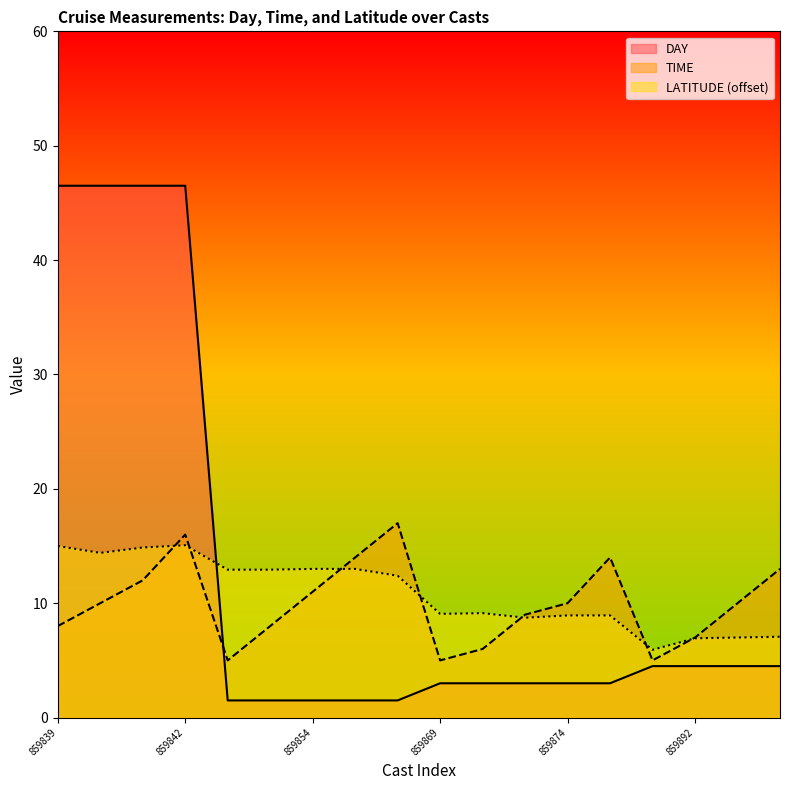

Which series has the largest range (max minus min)?

DAY